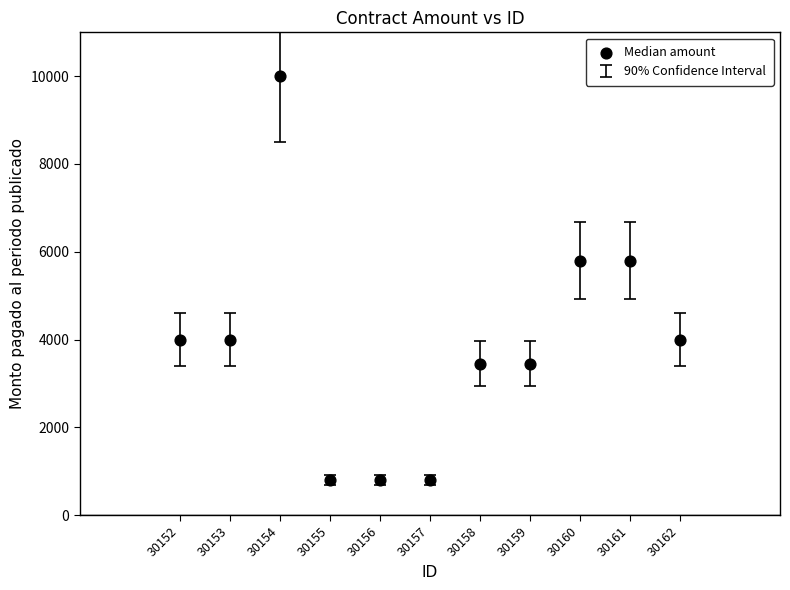

What is the average X value?

30157.0